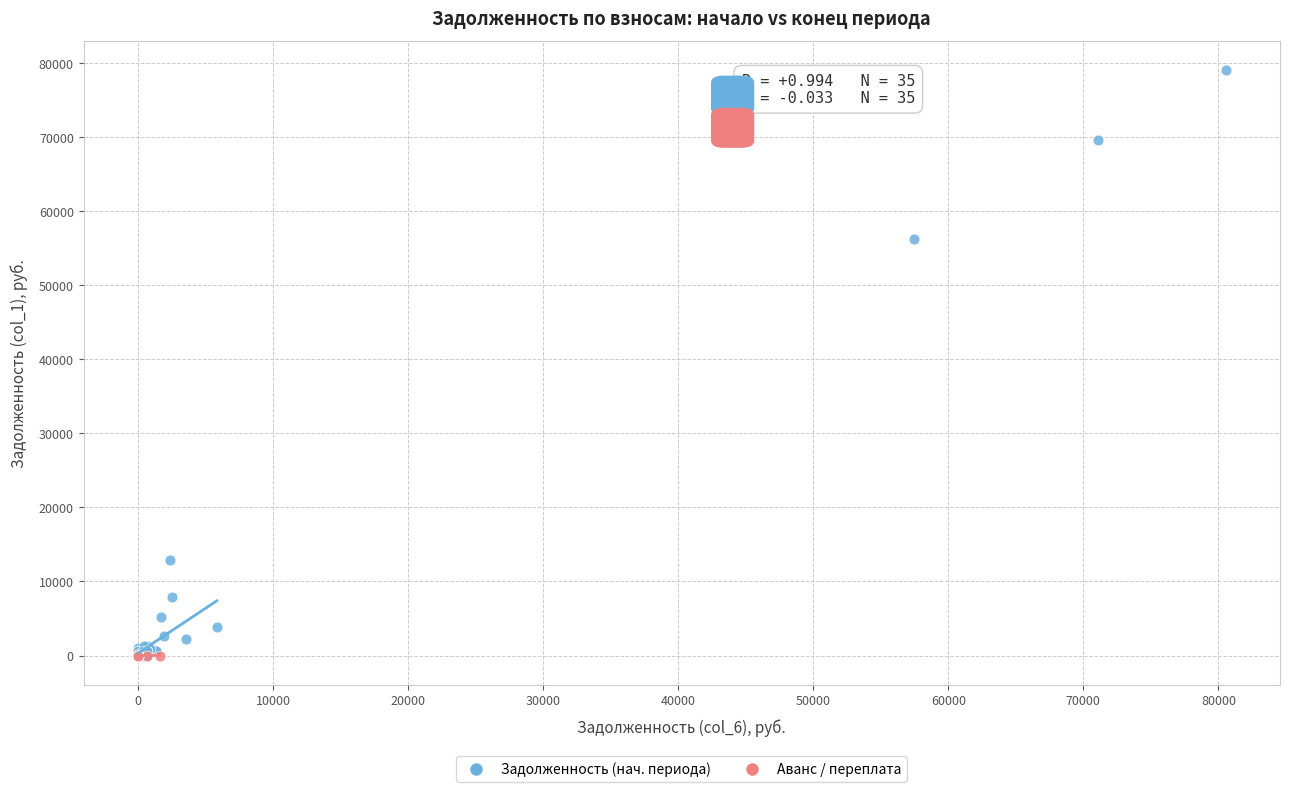

Which series has the widest spread of Y values?

Задолженность (нач. периода)